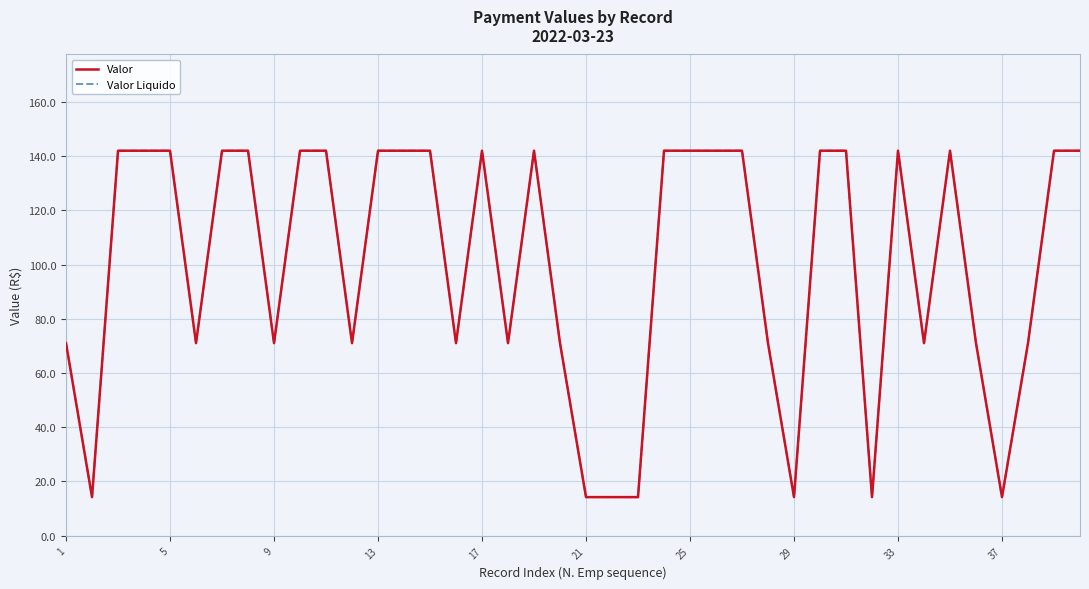

Does the chart display data point markers on the line(s)?

No